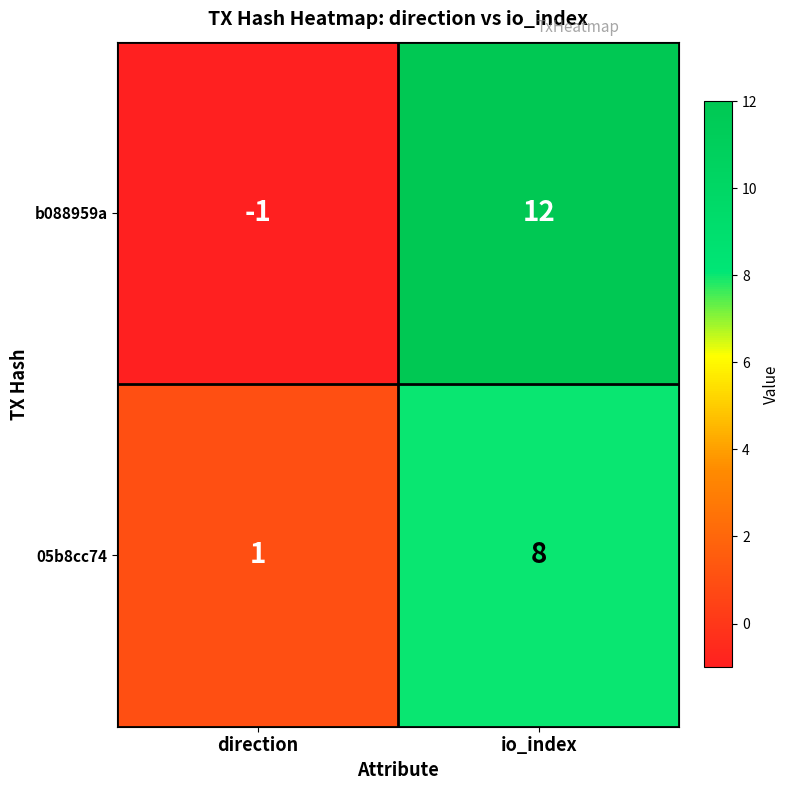

Which category has the highest value across all series?

io_index